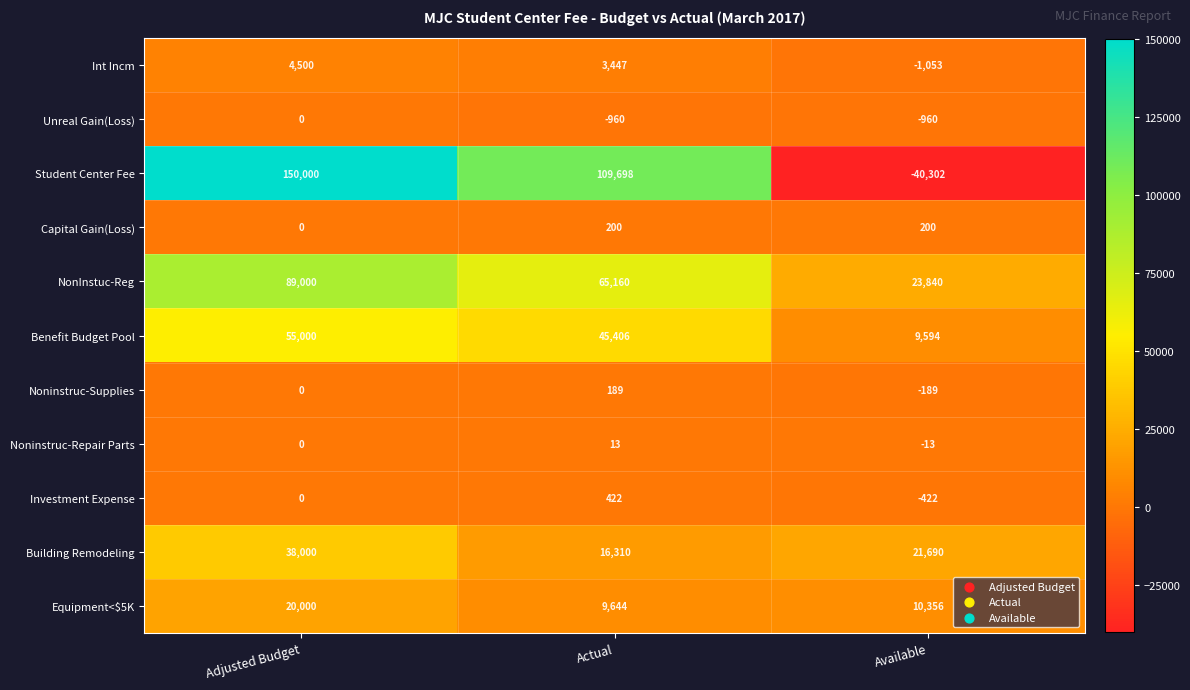

The Int Incm series shows 3447 at Actual. True or false?

True